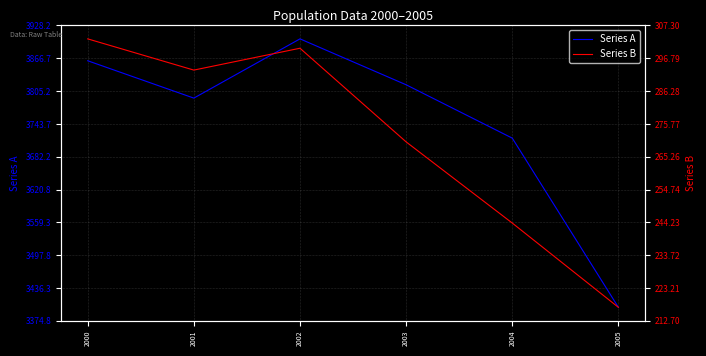

Is the value of Series B at 2002 greater than the value of Series A at 2004?

No